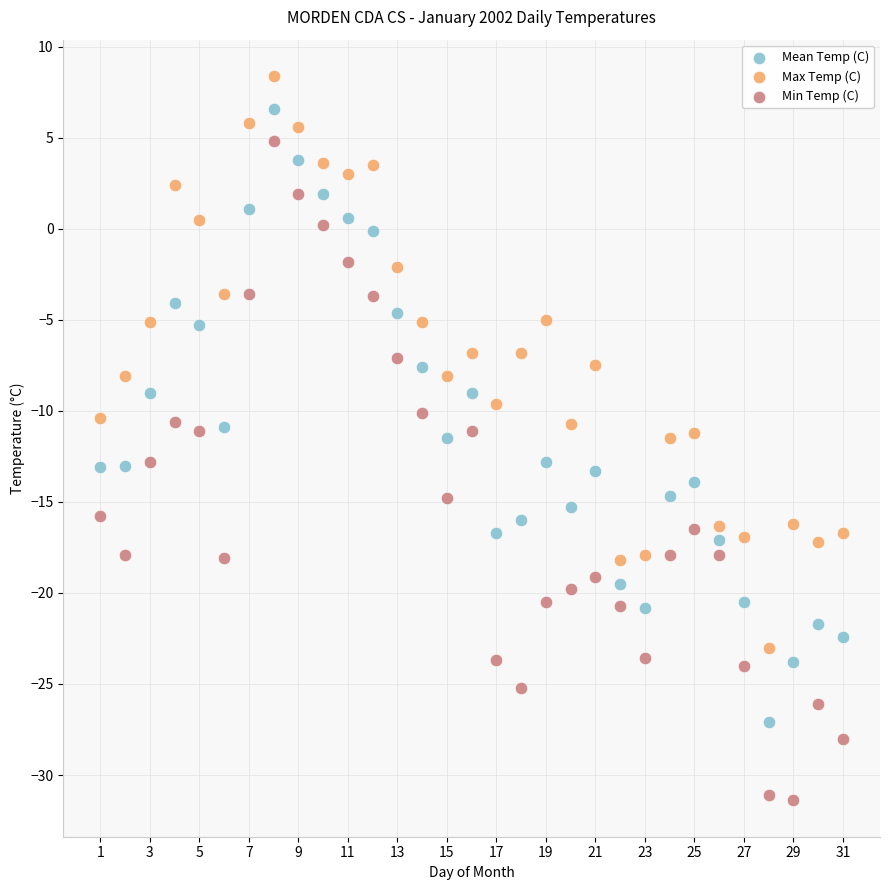

What are all the series names shown in the legend?

Mean Temp (C), Max Temp (C), Min Temp (C)